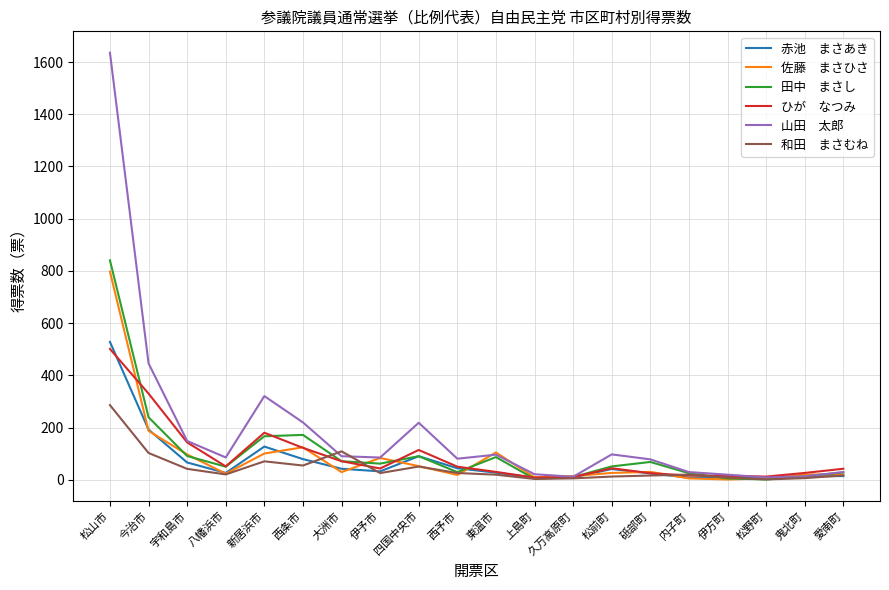

What is the maximum value shown in the chart?

1635.9